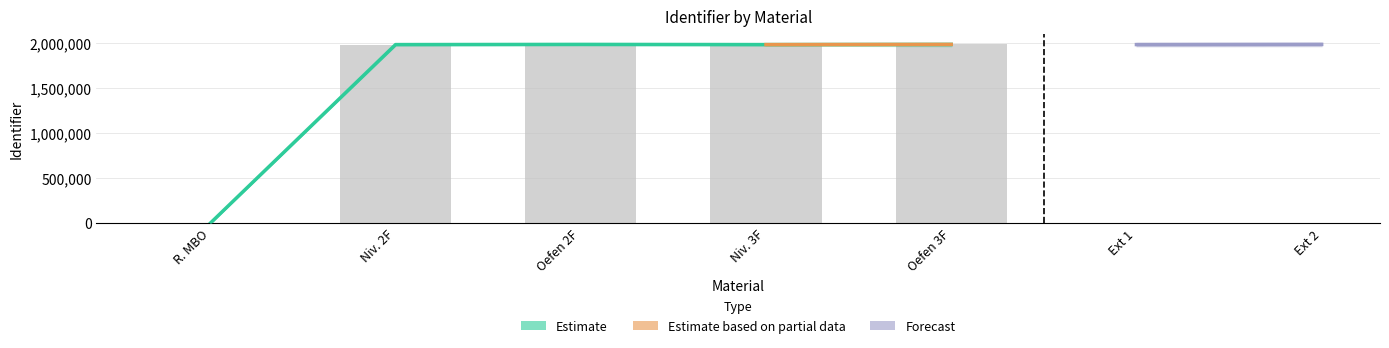

Between Oefen 3F and Oefen 2F, which is larger?

Oefen 3F